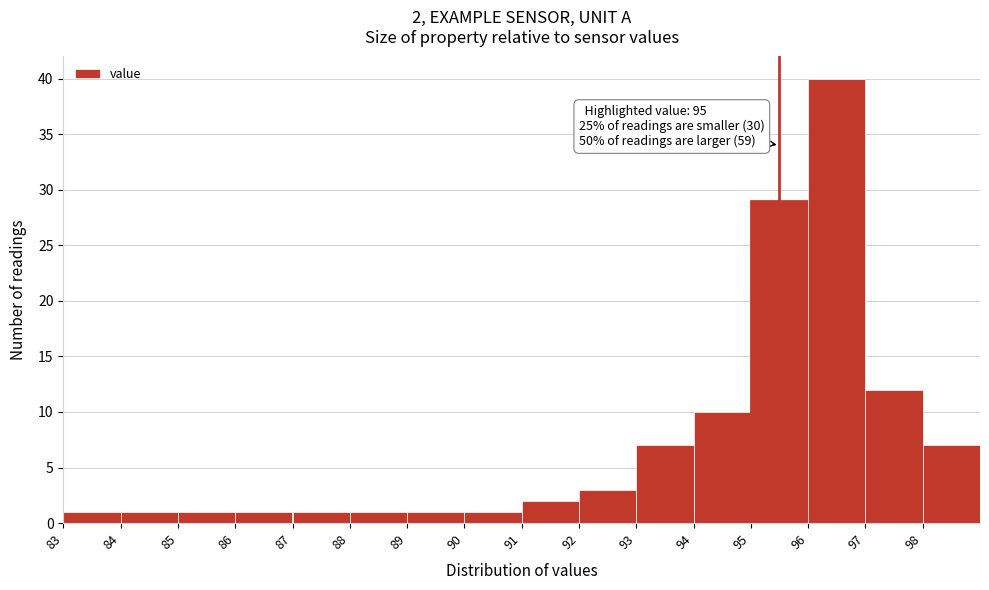

Over which range of the x-axis is the bar tallest?

96 to 97